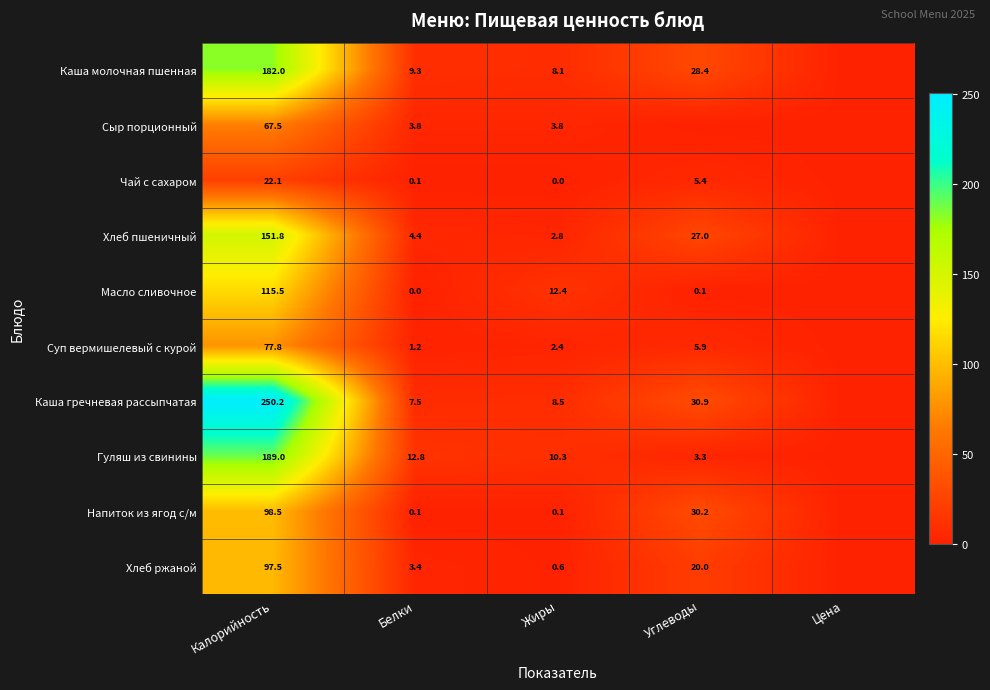

At Калорийность, list the series in order from largest to smallest.

Каша гречневая рассыпчатая, Гуляш из свинины, Каша молочная пшенная, Хлеб пшеничный, Масло сливочное, Напиток из ягод с/м, Хлеб ржаной, Суп вермишелевый с курой, Сыр порционный, Чай с сахаром